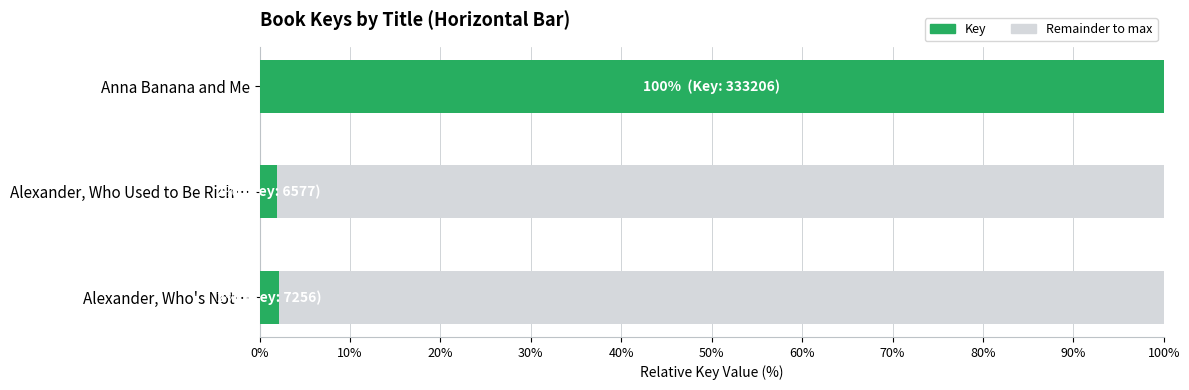

Read the value at Anna Banana and Me.

100.0